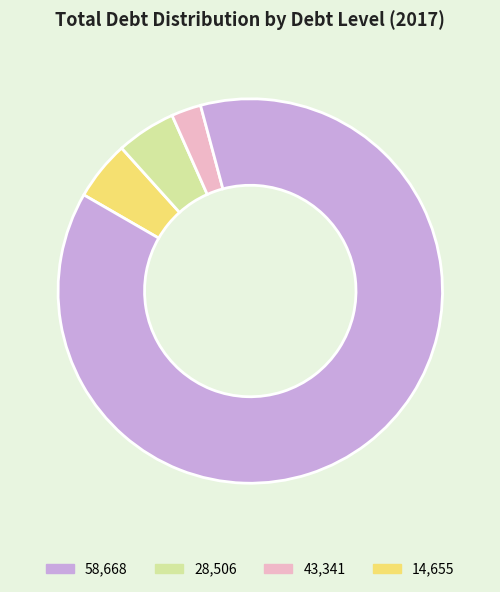

How many segments does this pie chart have?

4